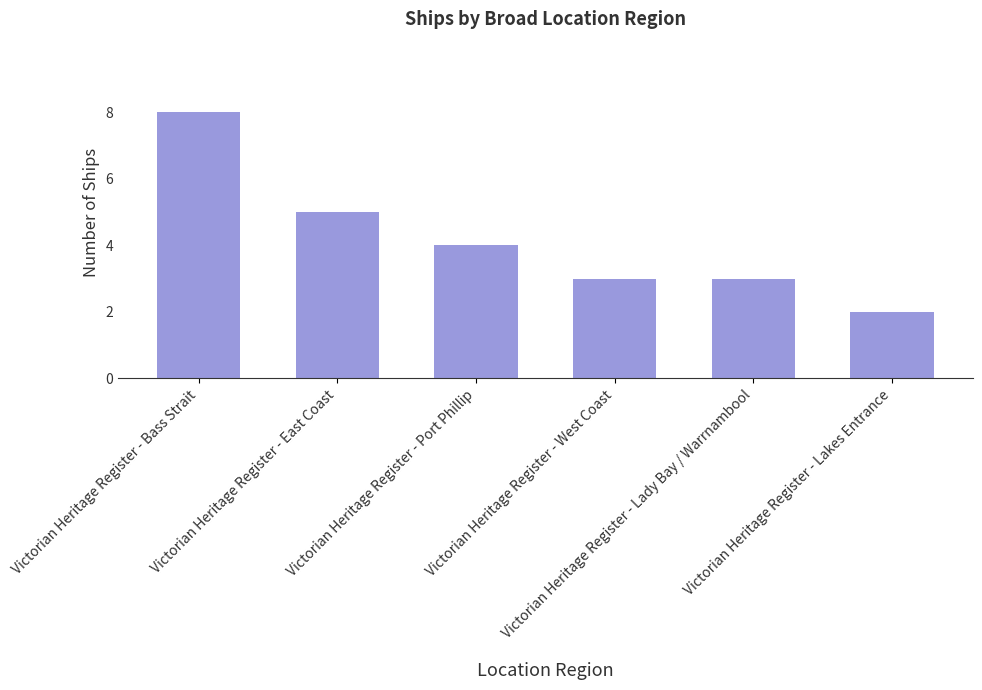

Reading left to right, list all the values displayed in this chart.

8	5	4	3	3	2